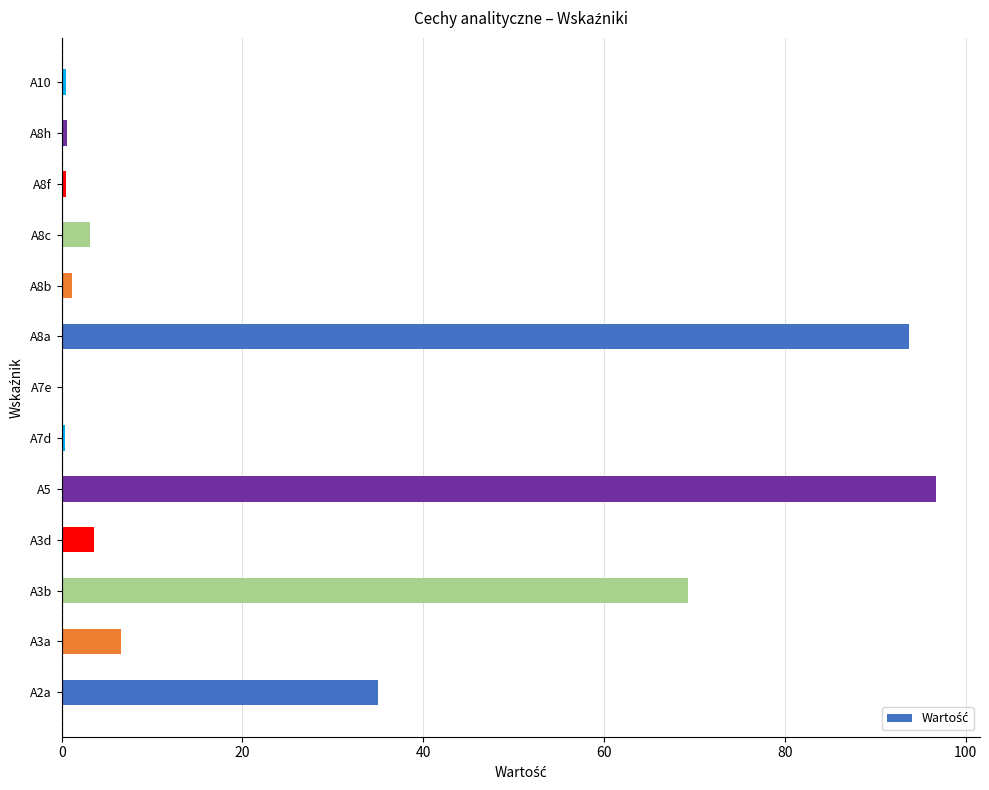

What is the change in value from A2a to A3b?

+34.3